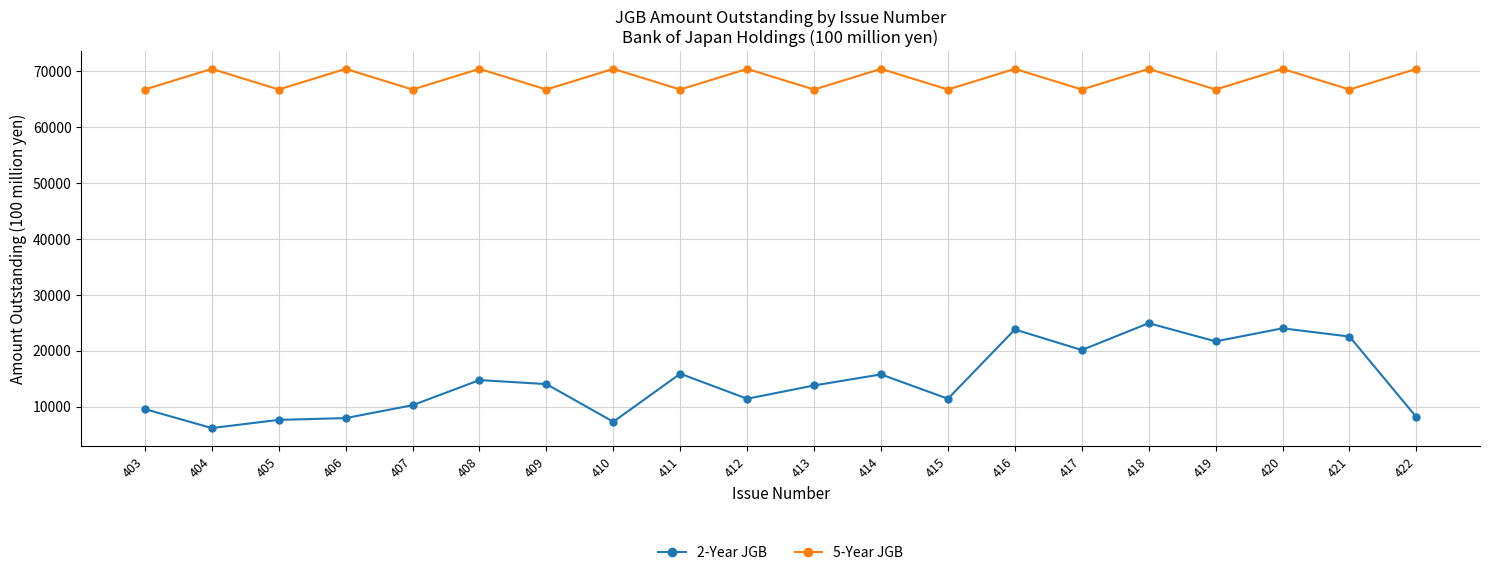

True or false: 2-Year JGB has more than 1 interior local peaks.

True